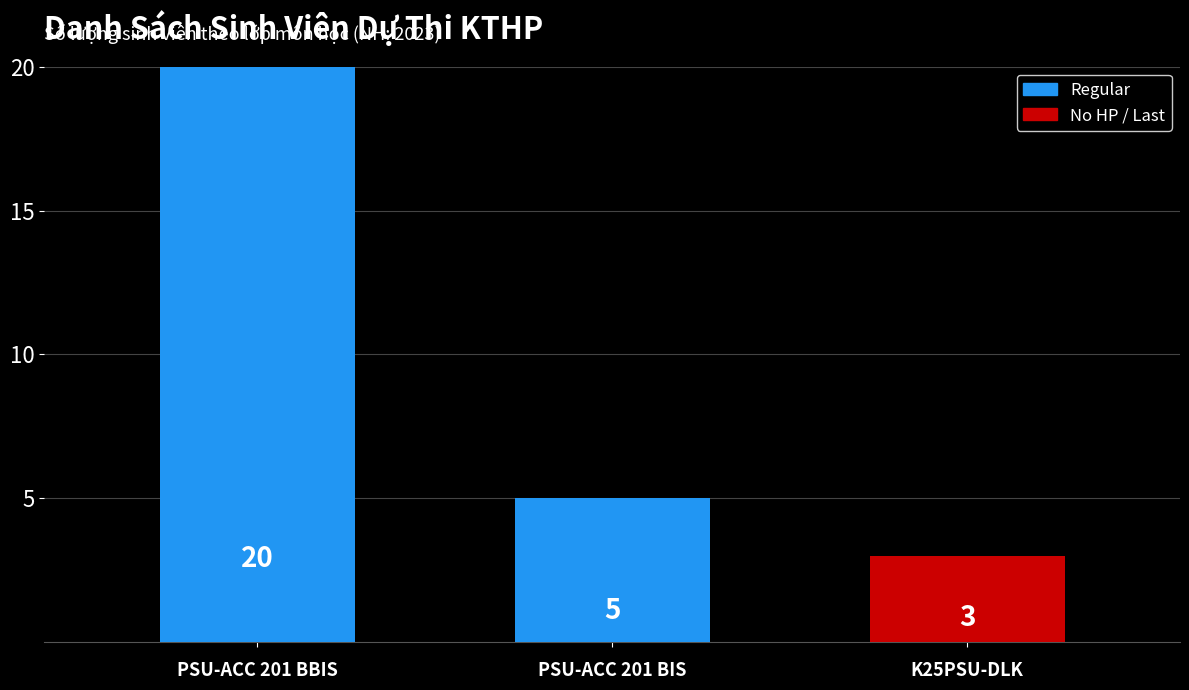

What is the difference between the values at K25PSU-DLK and PSU-ACC 201 BBIS?

17